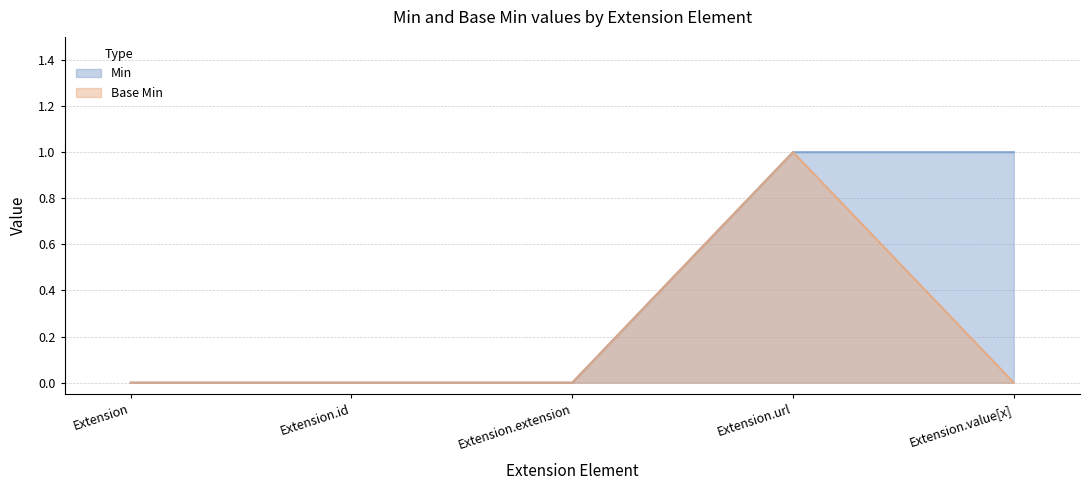

True or false: Min has a value of -1 at Extension.

False